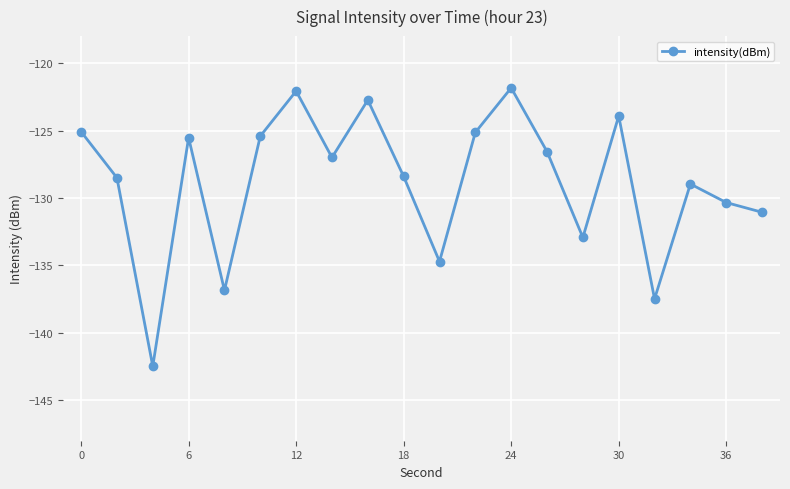

What is the maximum value shown in the chart?

-121.8